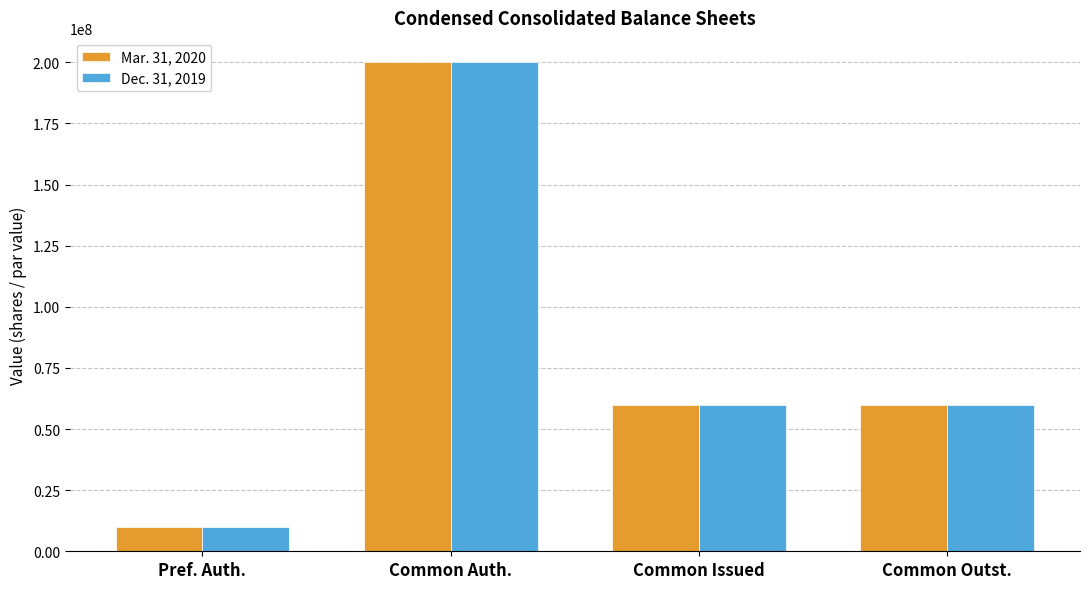

List the series in order of their overall mean, highest first.

Mar. 31, 2020, Dec. 31, 2019